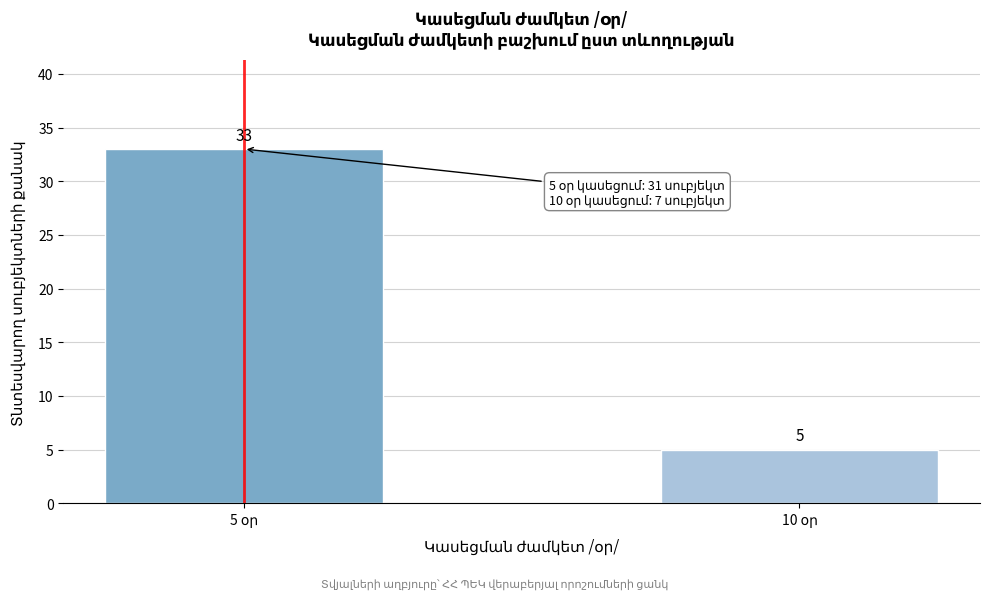

Reading left to right, transcribe all the data shown in this chart.

33	5